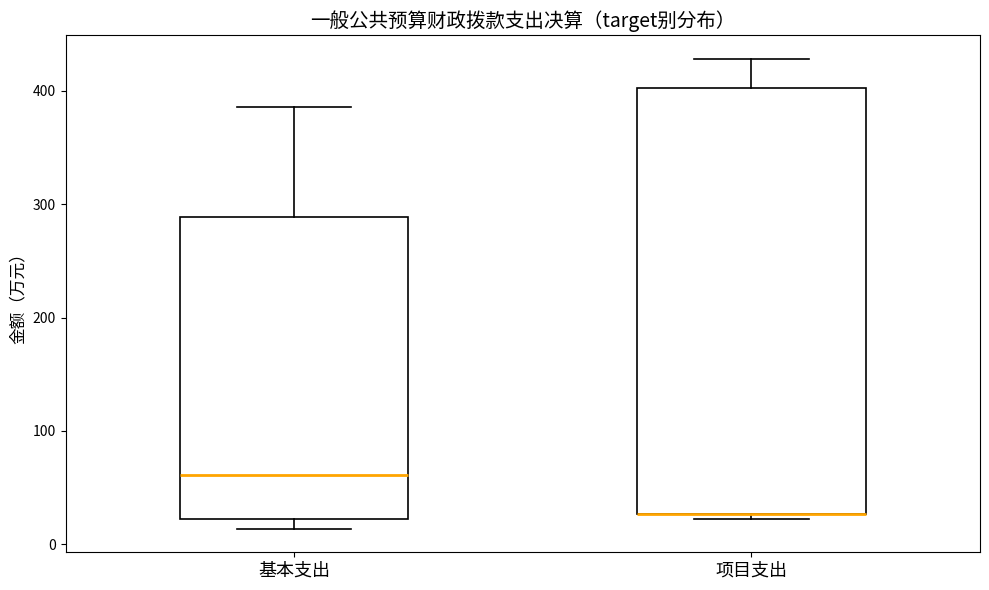

Where does the median line of the box for 基本支出 sit on the y-axis? The values are not printed on the chart, so give them approximately, as read against the axis.

60